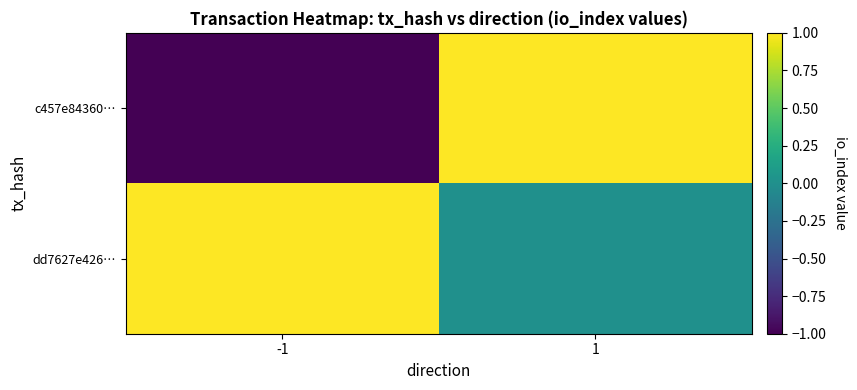

Reading left to right, list all the values displayed in this chart.

c457e84360…: -1=-1	1=1
dd7627e426…: -1=1	1=0